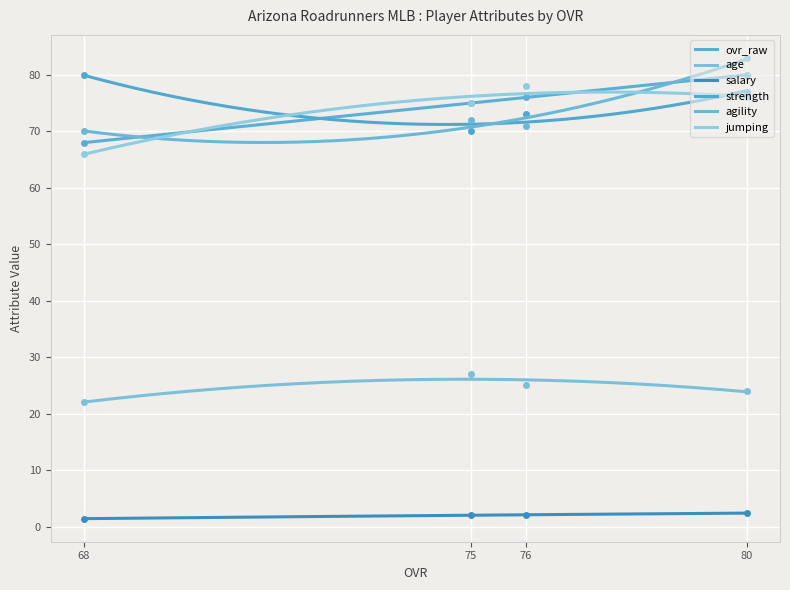

At which category does salary reach its first local peak?

75